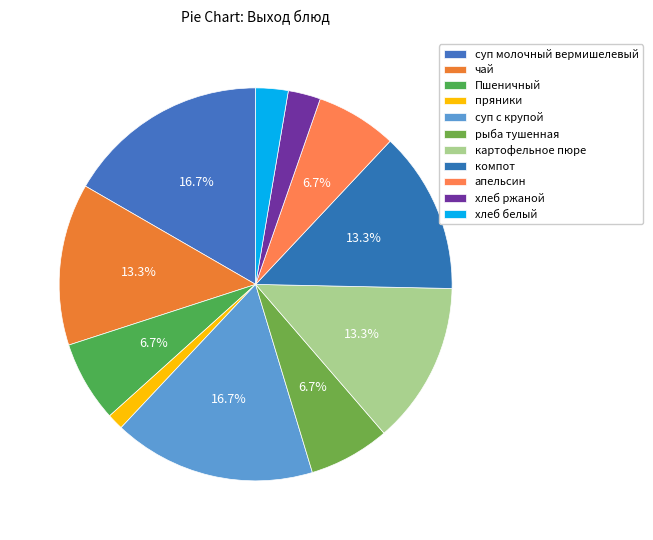

To the nearest percent, what percentage of the pie is пряники?

1%